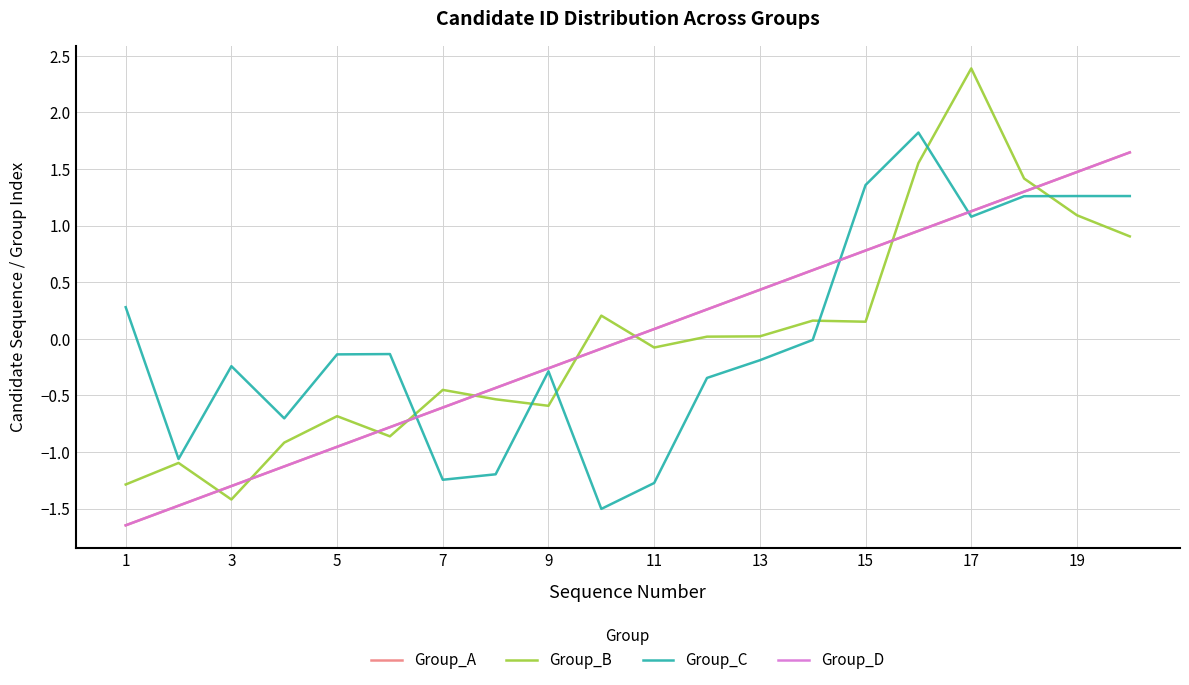

True or false: Group_B and Group_A cross at least once.

True